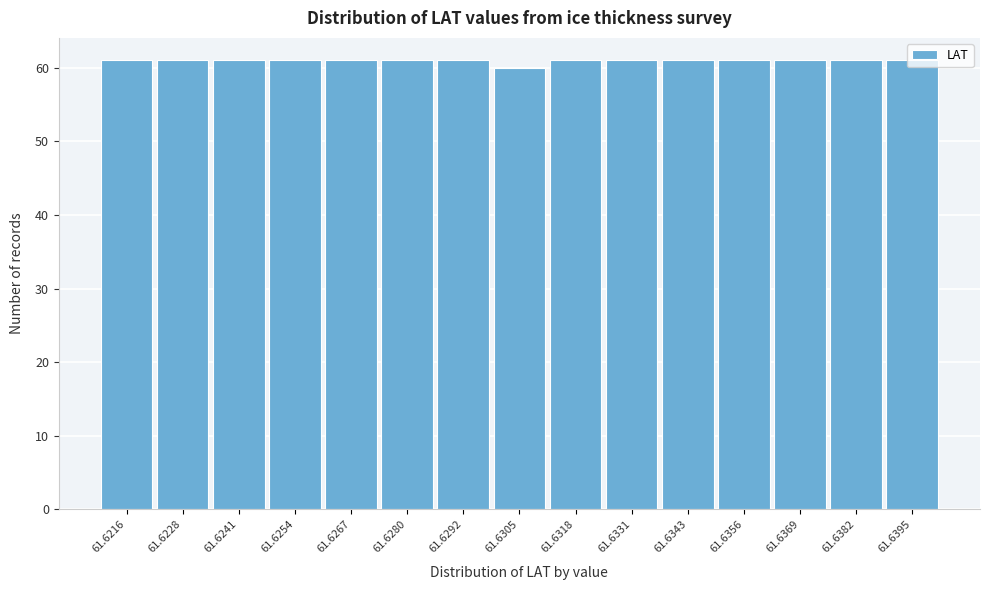

What is the ratio of the value at 61.6318 to the value at 61.6292?

1.0